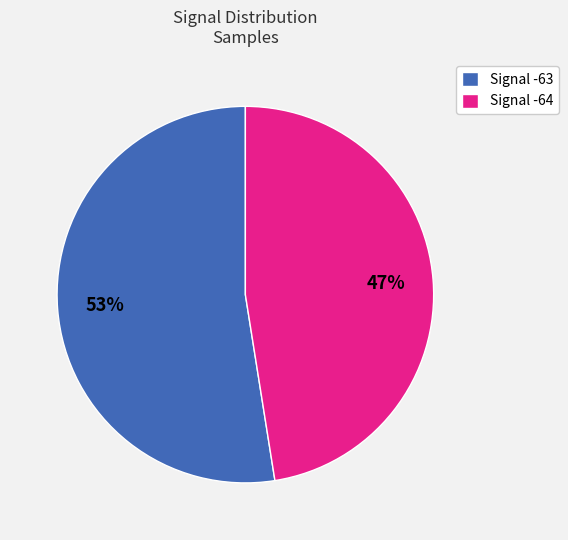

Is there a majority slice in this chart?

Yes